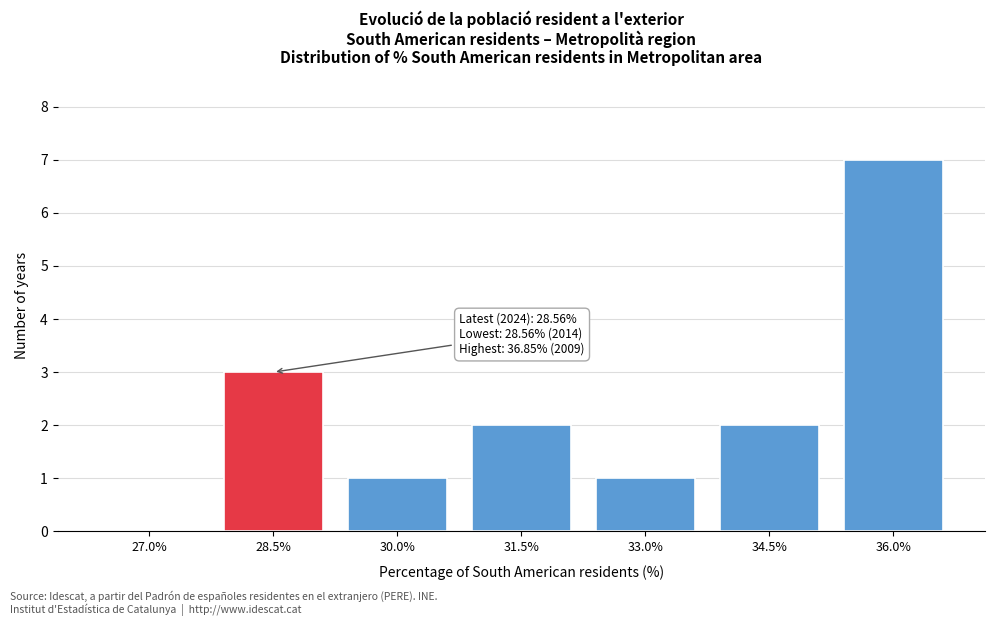

Reading right to left, what are all the values shown in this chart?

36.0%=7	34.5%=2	33.0%=1	31.5%=2	30.0%=1	28.5%=3	27.0%=0